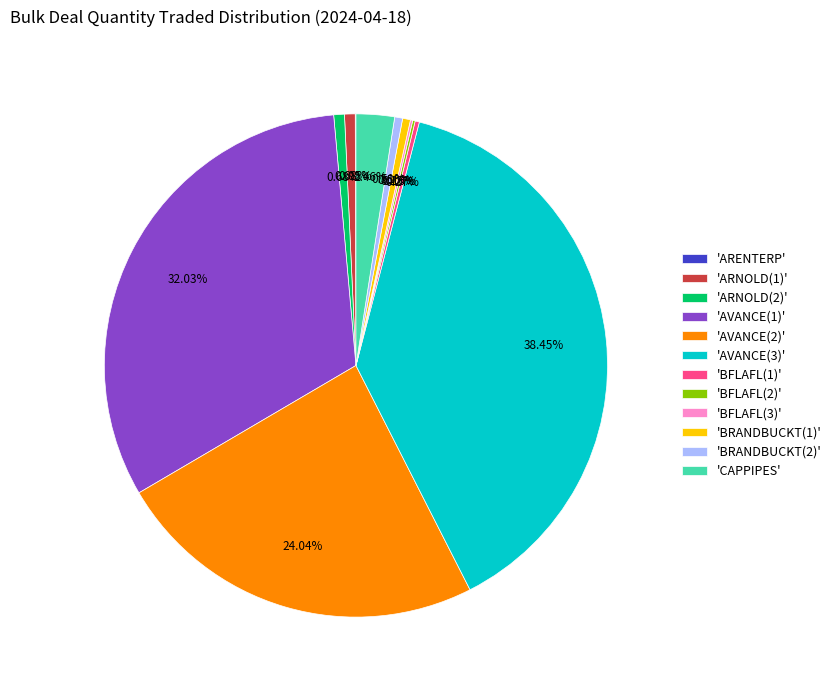

Is there any slice that represents more than half of the pie?

No